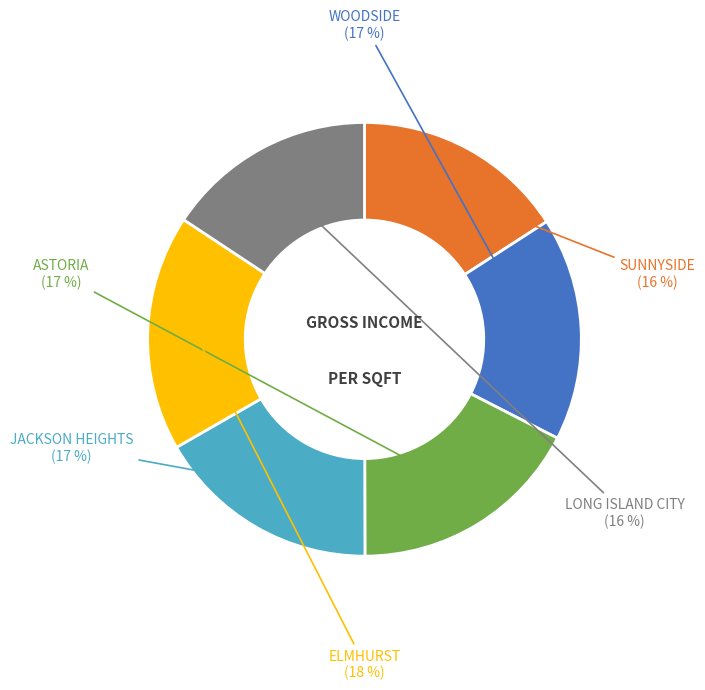

Is there any slice that represents more than half of the pie?

No